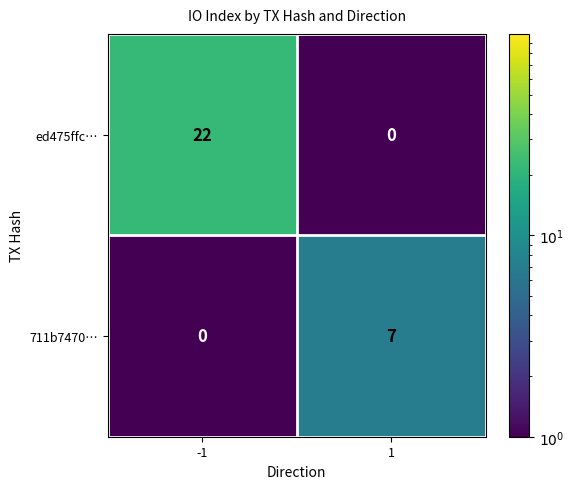

The value of 711b7470… at -1 is 0. True or false?

True